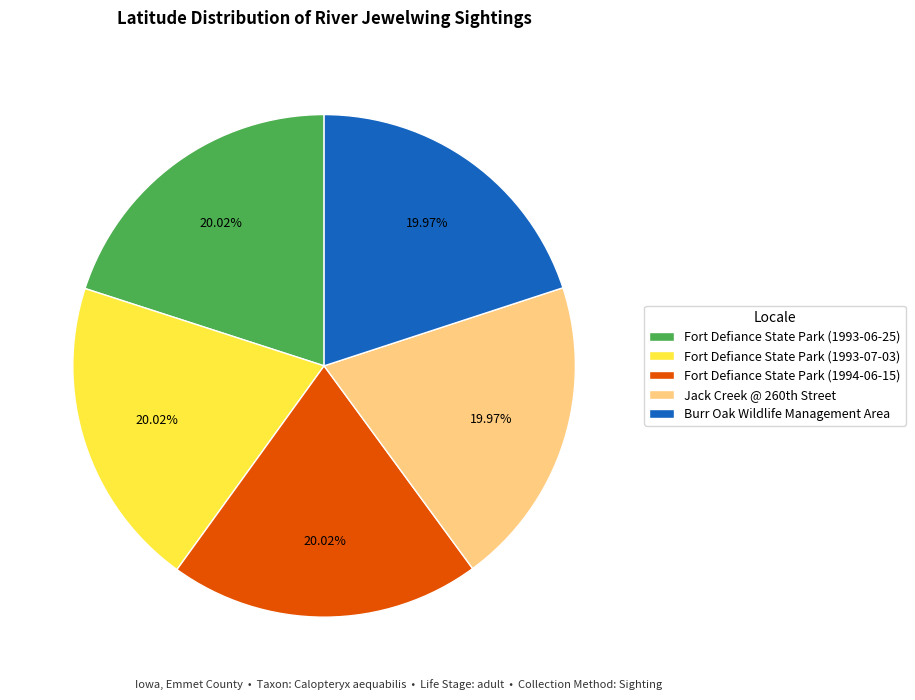

Count the number of slices in the pie.

5